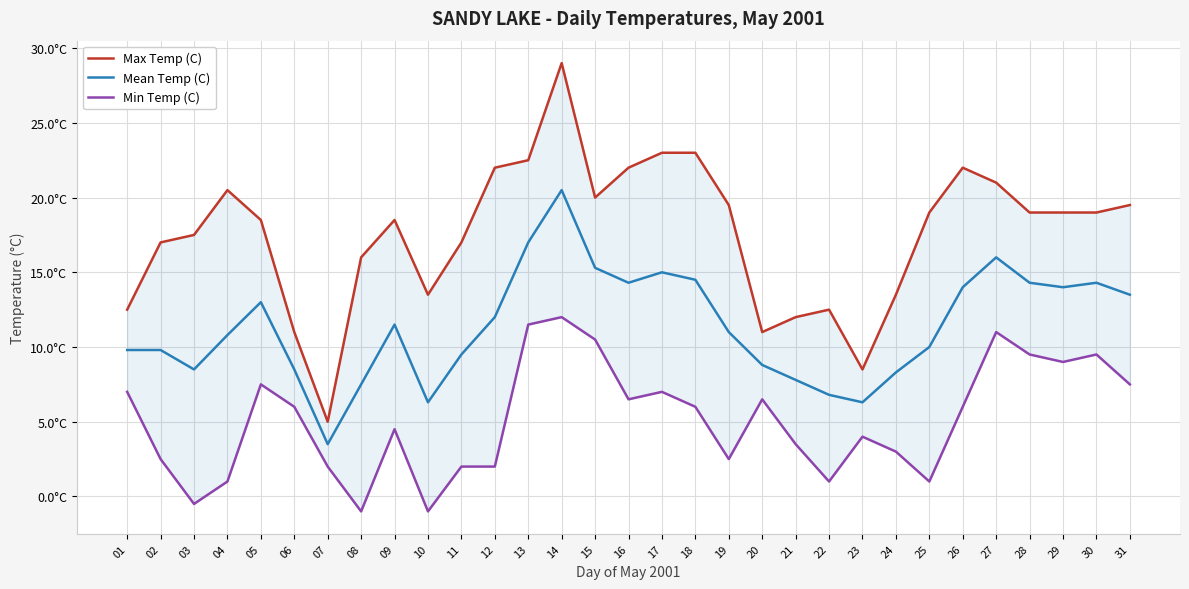

Rank the series by their average value, from lowest to highest.

Min Temp (C), Mean Temp (C), Max Temp (C)